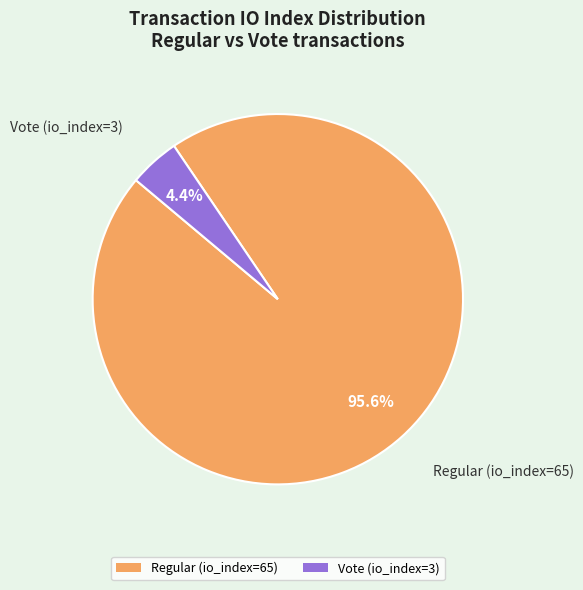

To the nearest percent, what is the average slice percentage?

50%